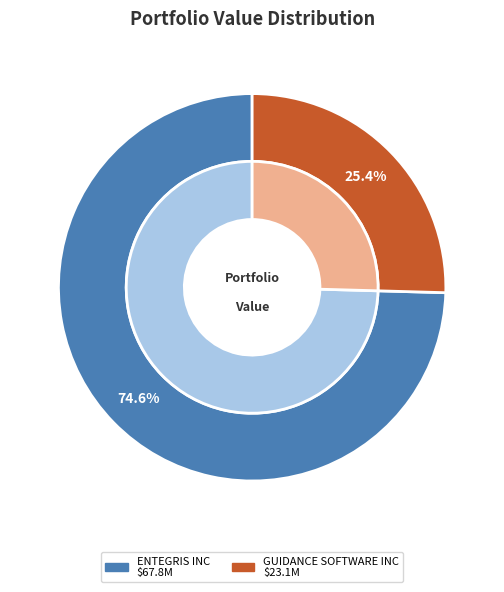

To the nearest percent, what percentage of the pie is ENTEGRIS INC?

75%